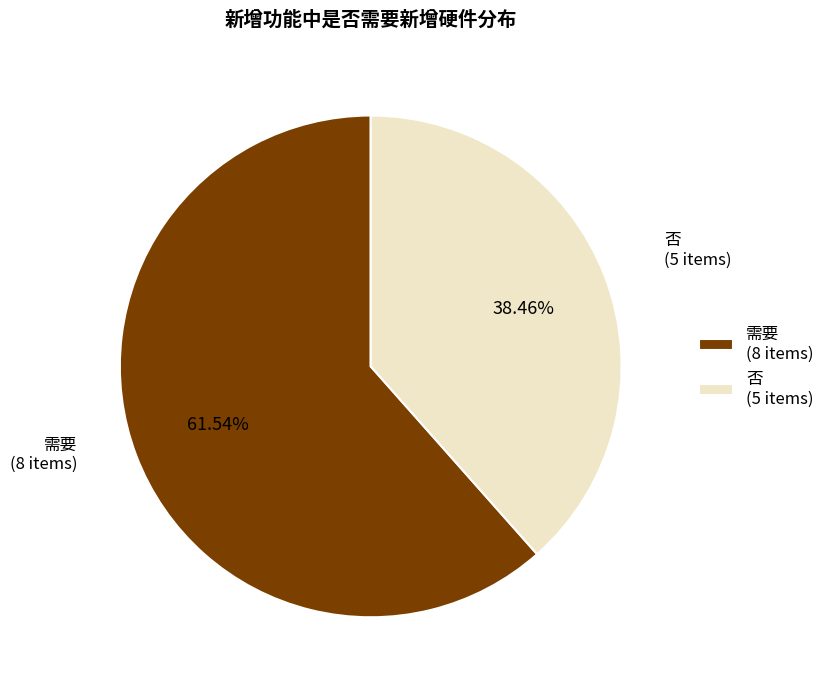

Combined, what portion of the pie is 否 and 需要?

100.0%